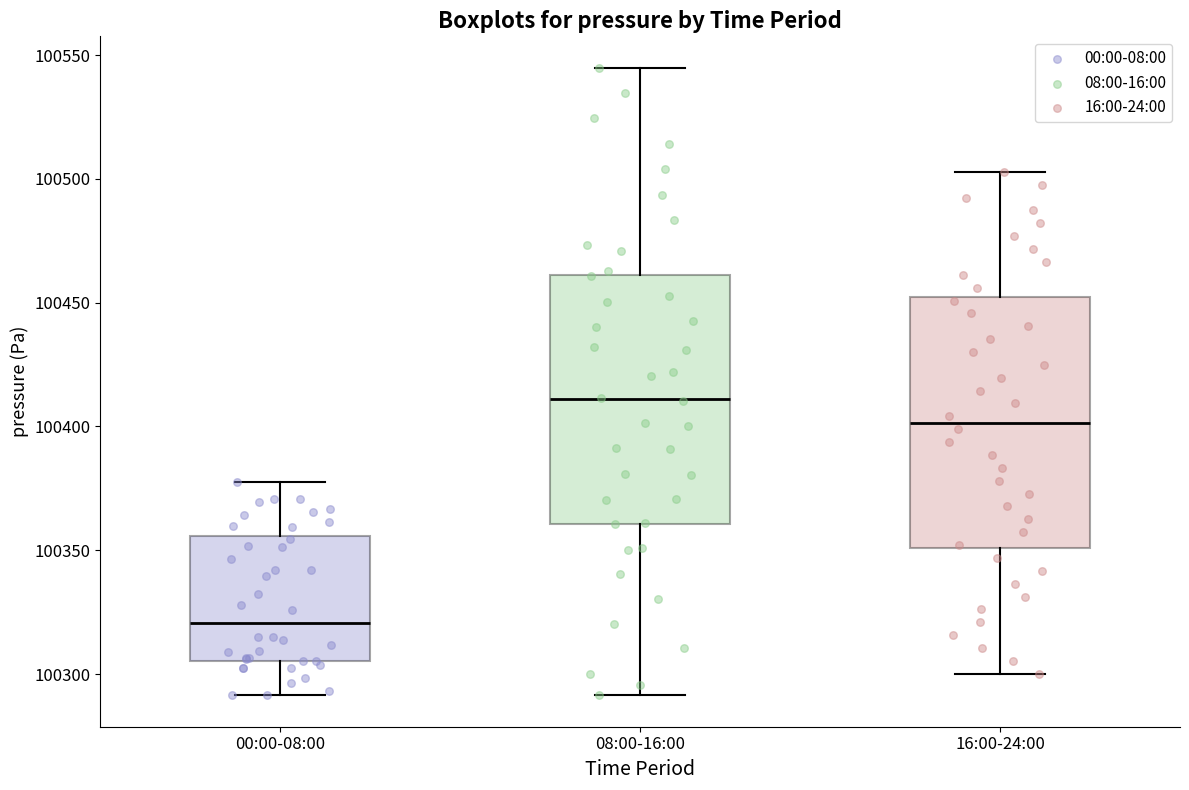

Which box has the highest median line?

08:00-16:00